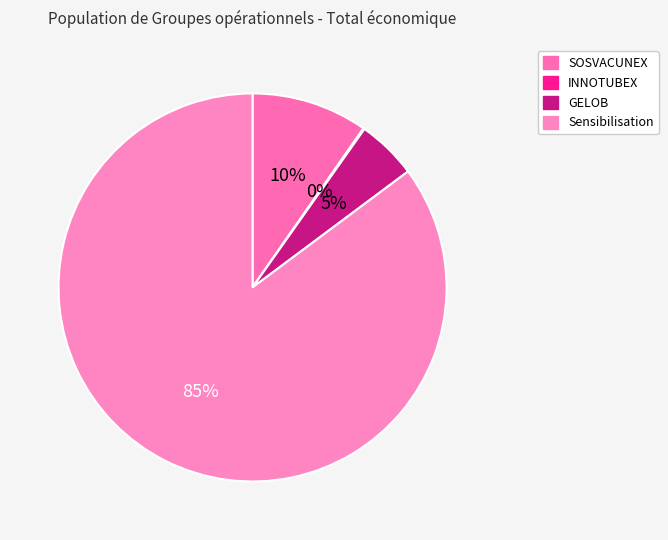

Is there any slice that represents more than half of the pie?

Yes